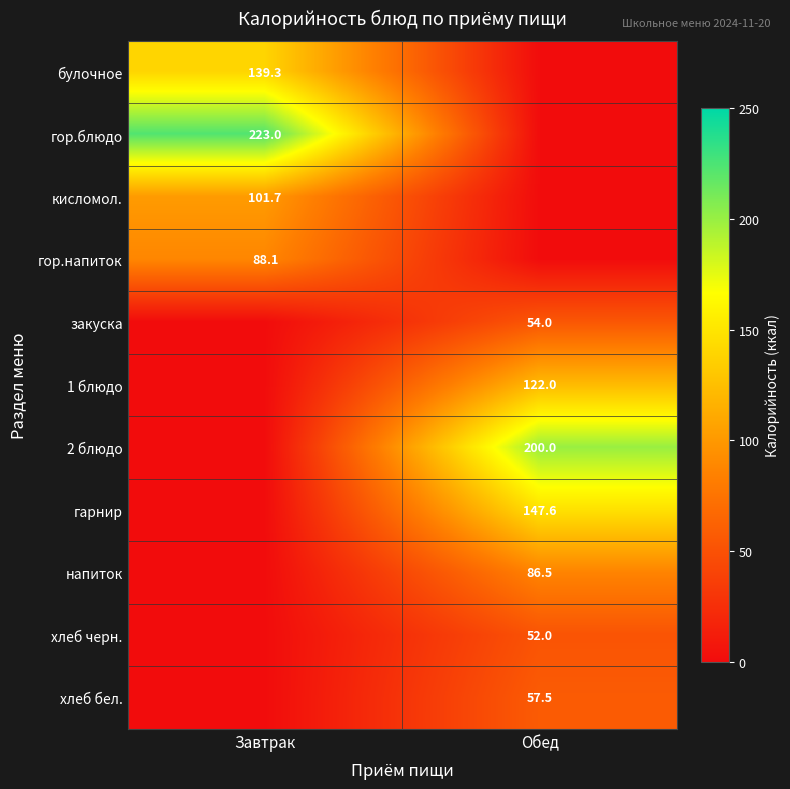

Is it true that кисломол. equals 101.7 at Завтрак?

True